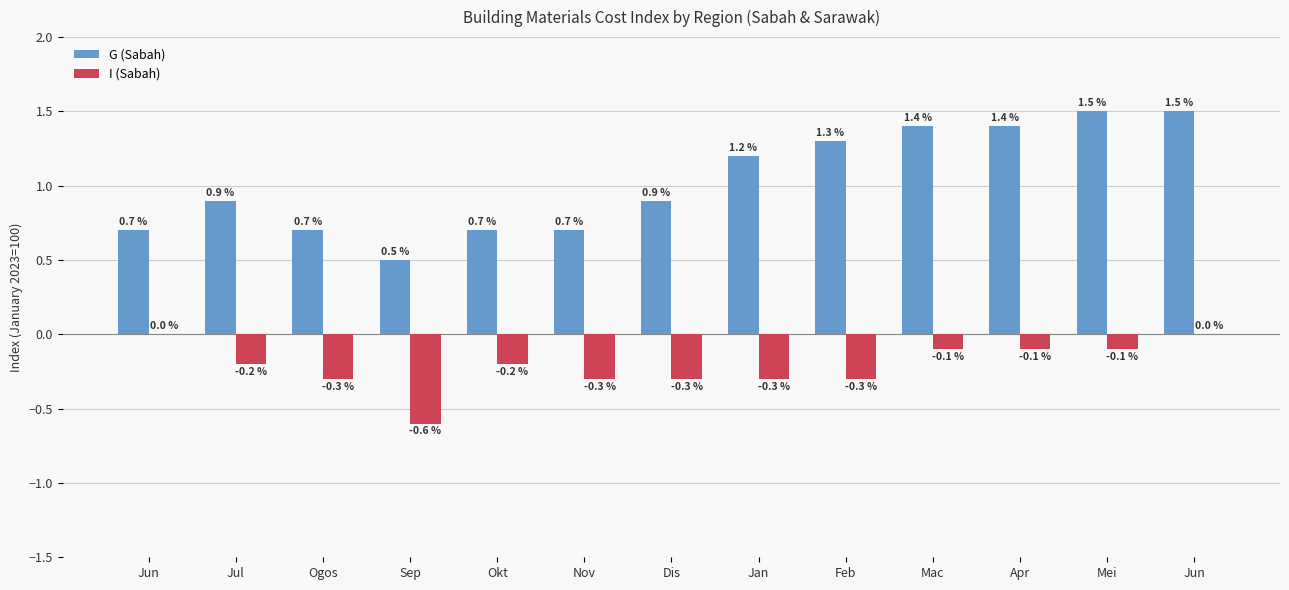

At Jun, list the series in order from smallest to largest.

I (Sabah), G (Sabah)